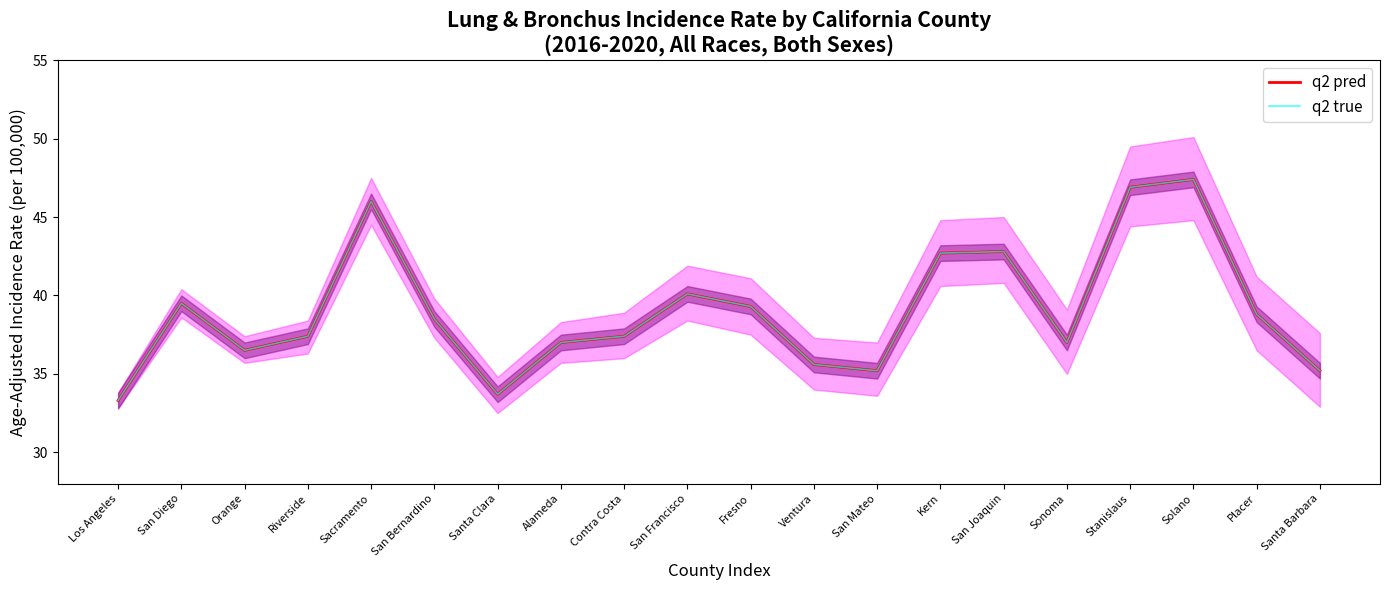

Which label corresponds to the largest value in the chart?

Solano